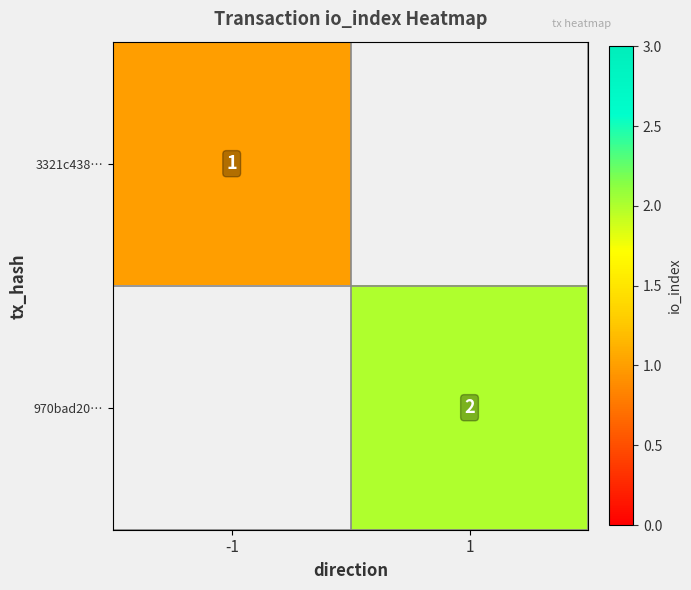

True or false: 3321c438… has a value of 1 at -1.

True